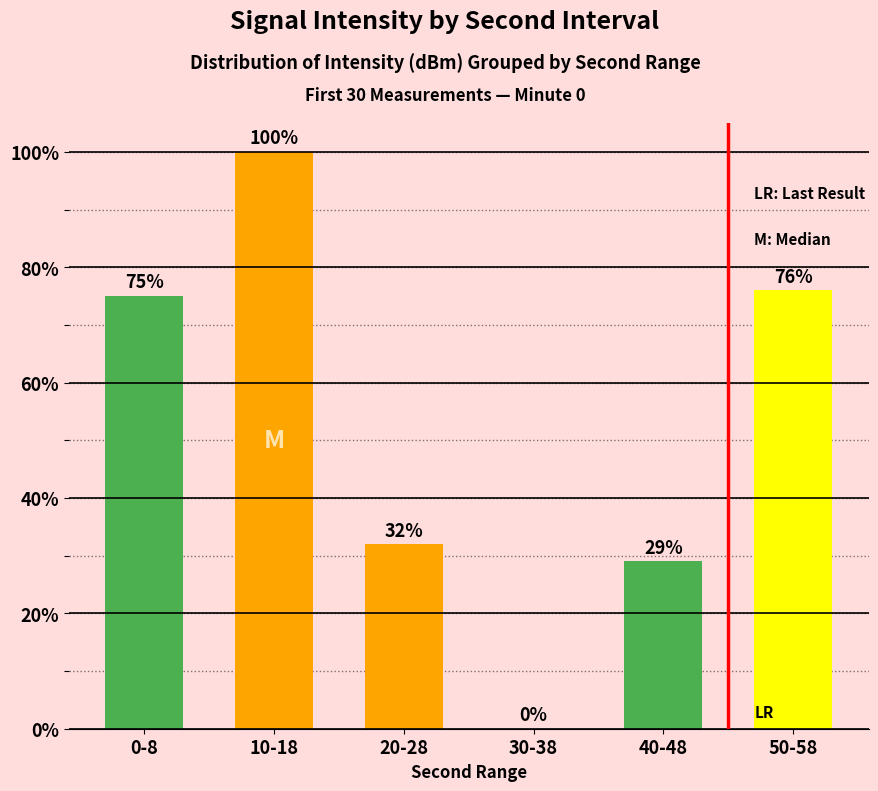

The chart shows a value of 20 at 40-48. True or false?

False